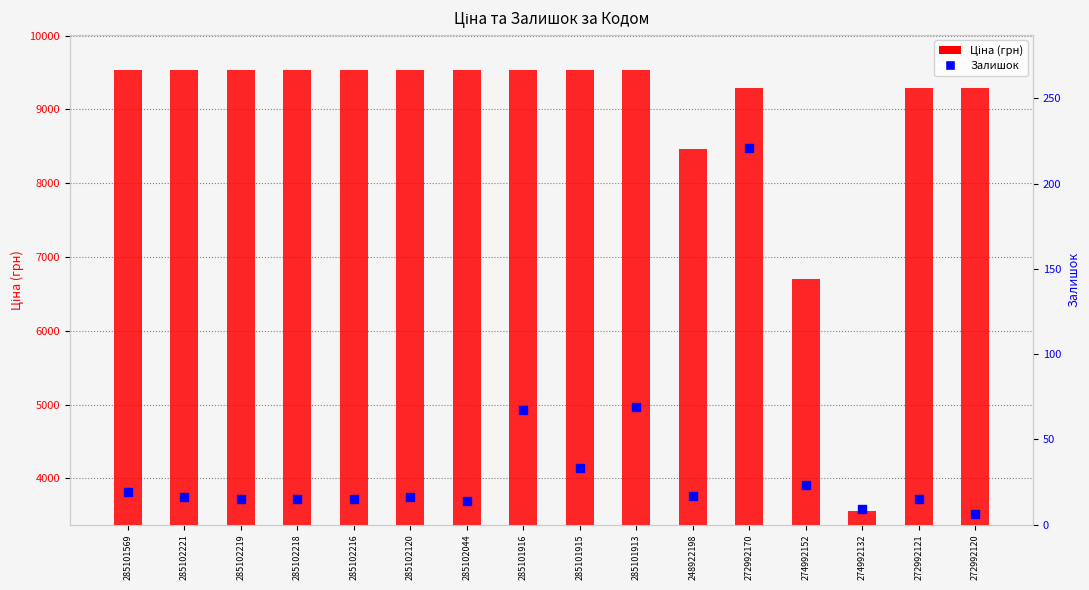

What are all the series names shown in the legend?

Ціна (грн), Залишок